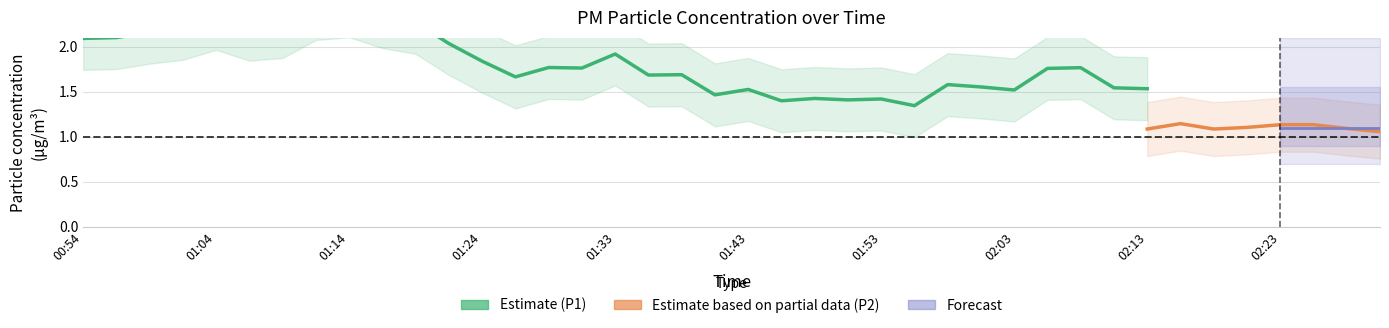

What position from the right is 01:33?

24